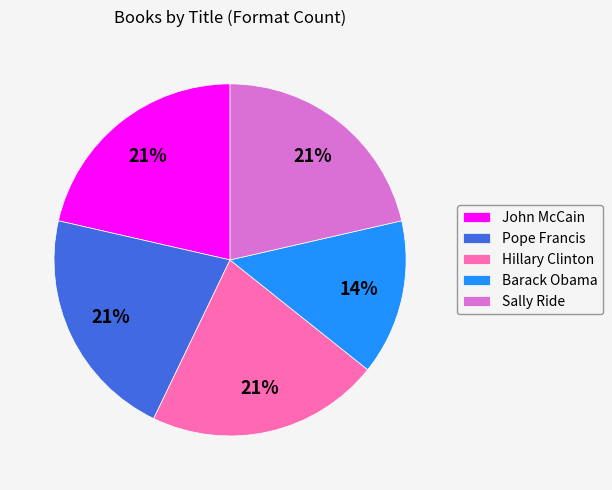

What percentage is the Sally Ride slice, to the nearest percent?

21%